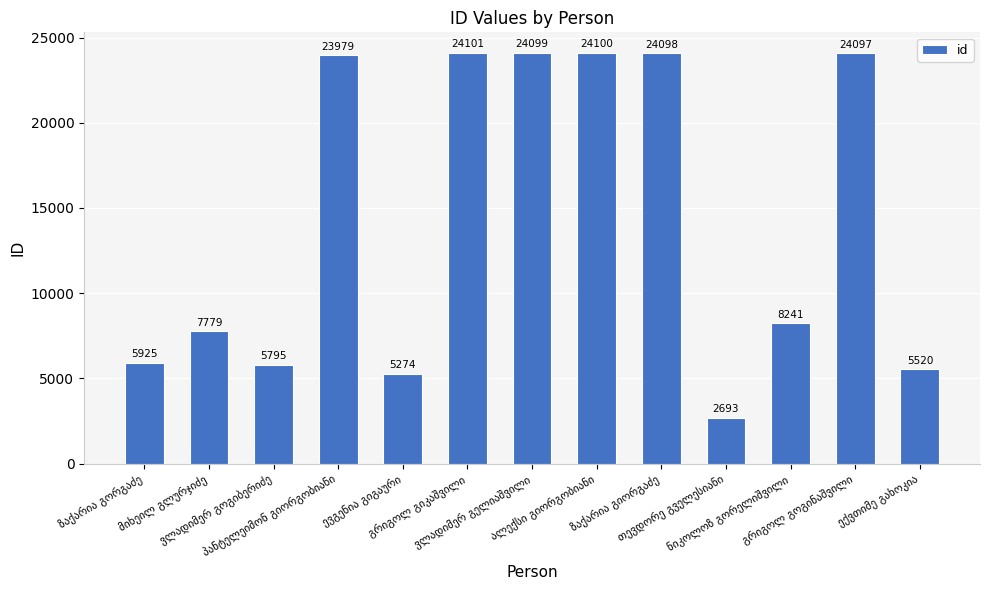

How many data points does each series have?

13